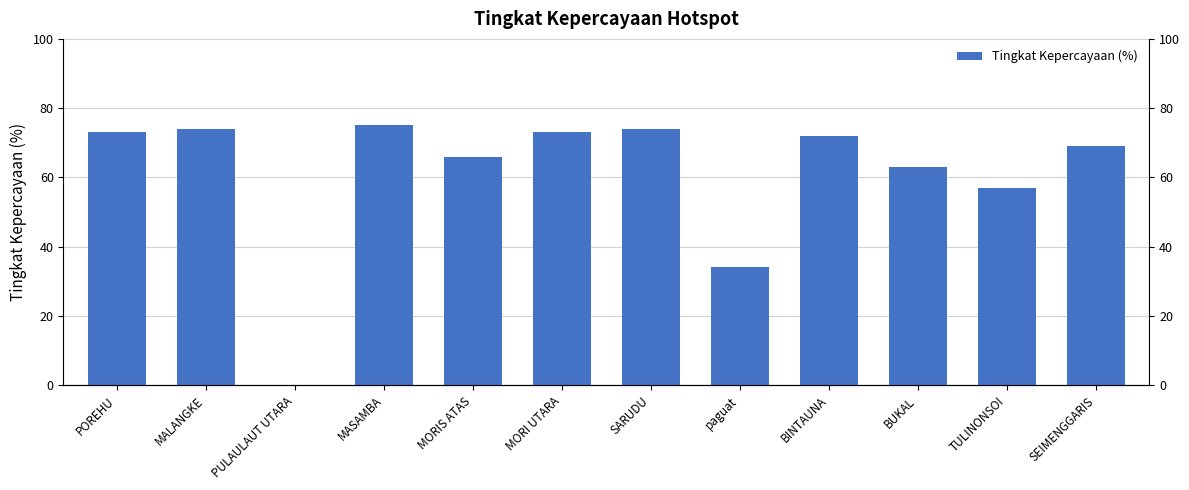

True or false: the data shows 113 at MALANGKE.

False